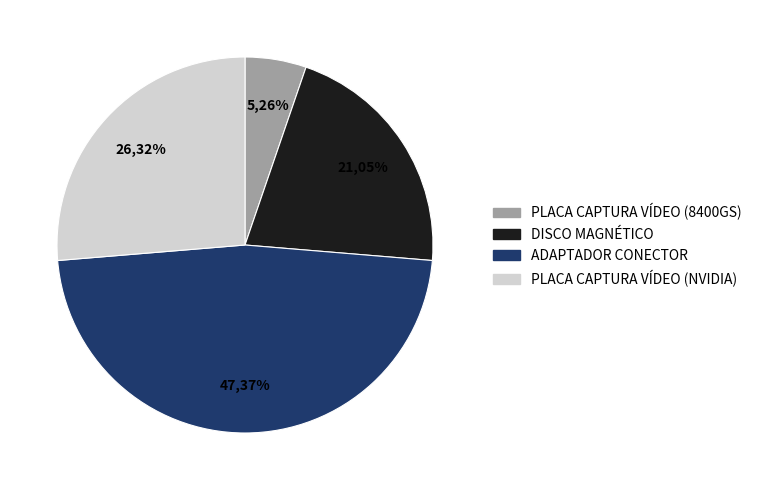

How many slices are in this pie chart?

4